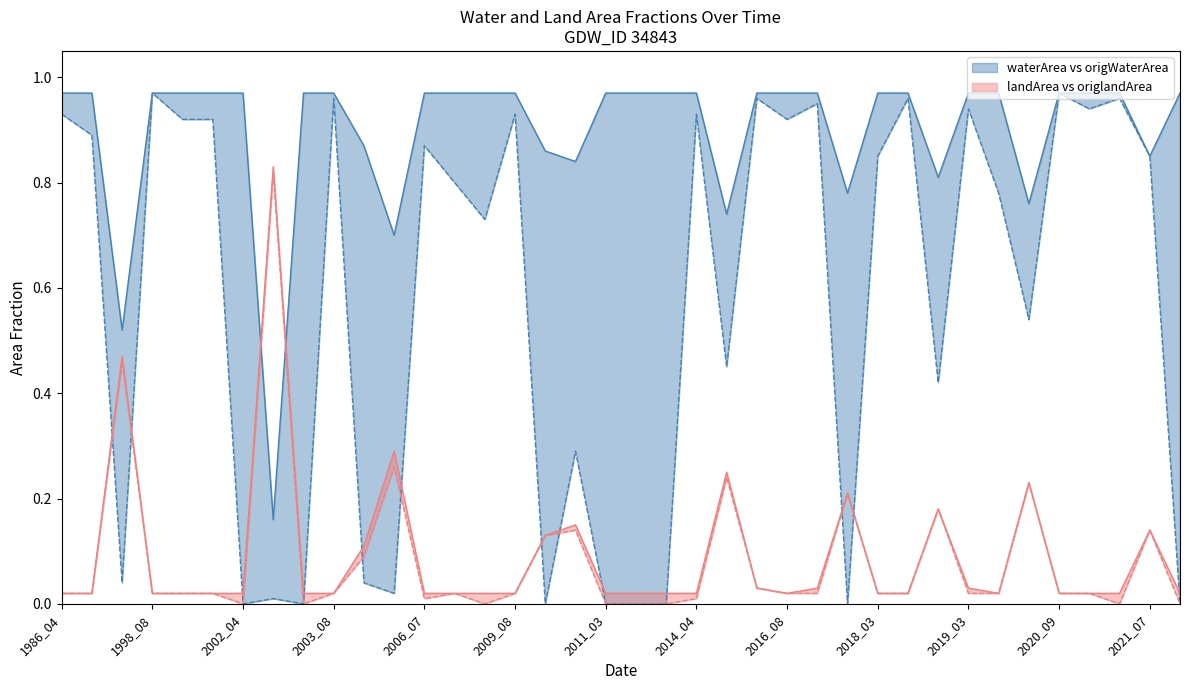

Is it true that landArea equals 0.0 at 2021_10?

False